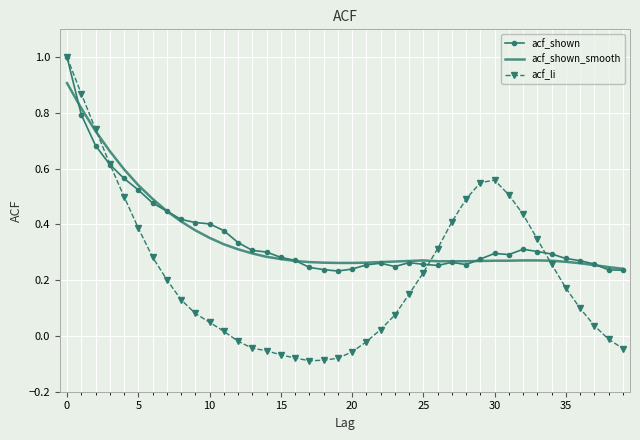

What is the greatest value displayed?

1.0